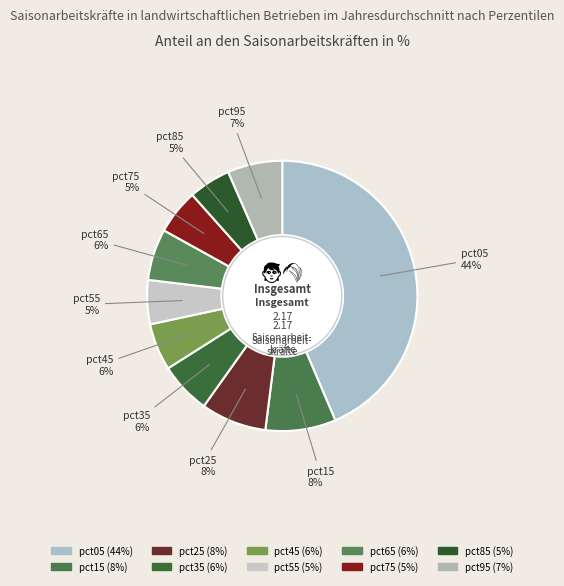

Is the sum of pct75 and pct05 greater than half?

No